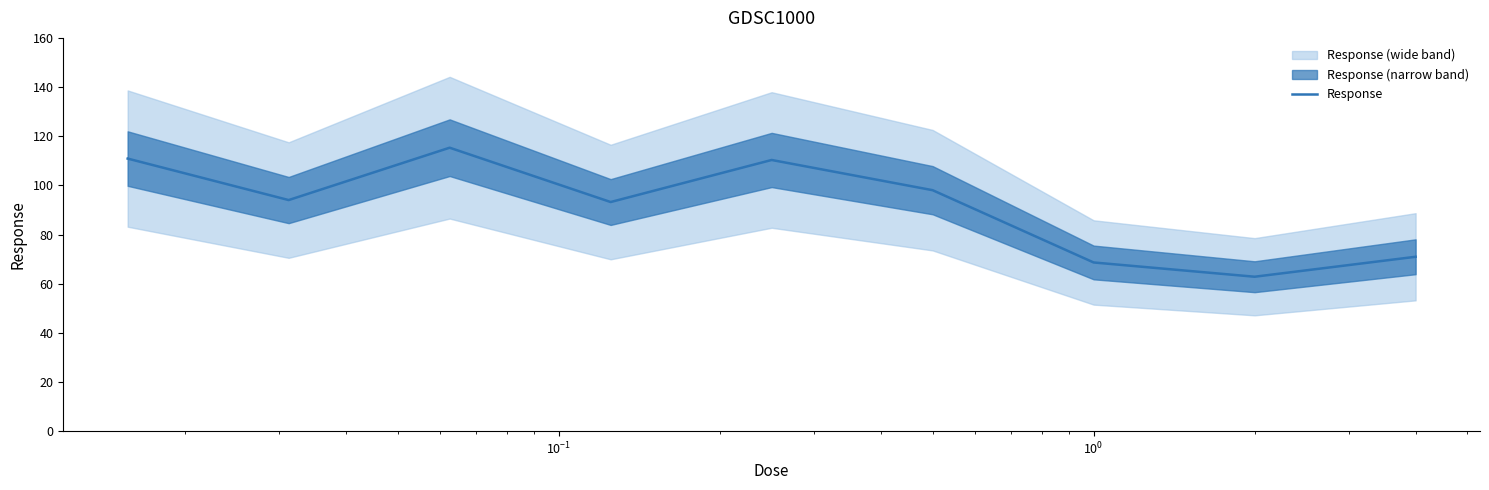

What is the highest value of the Response series?

115.3